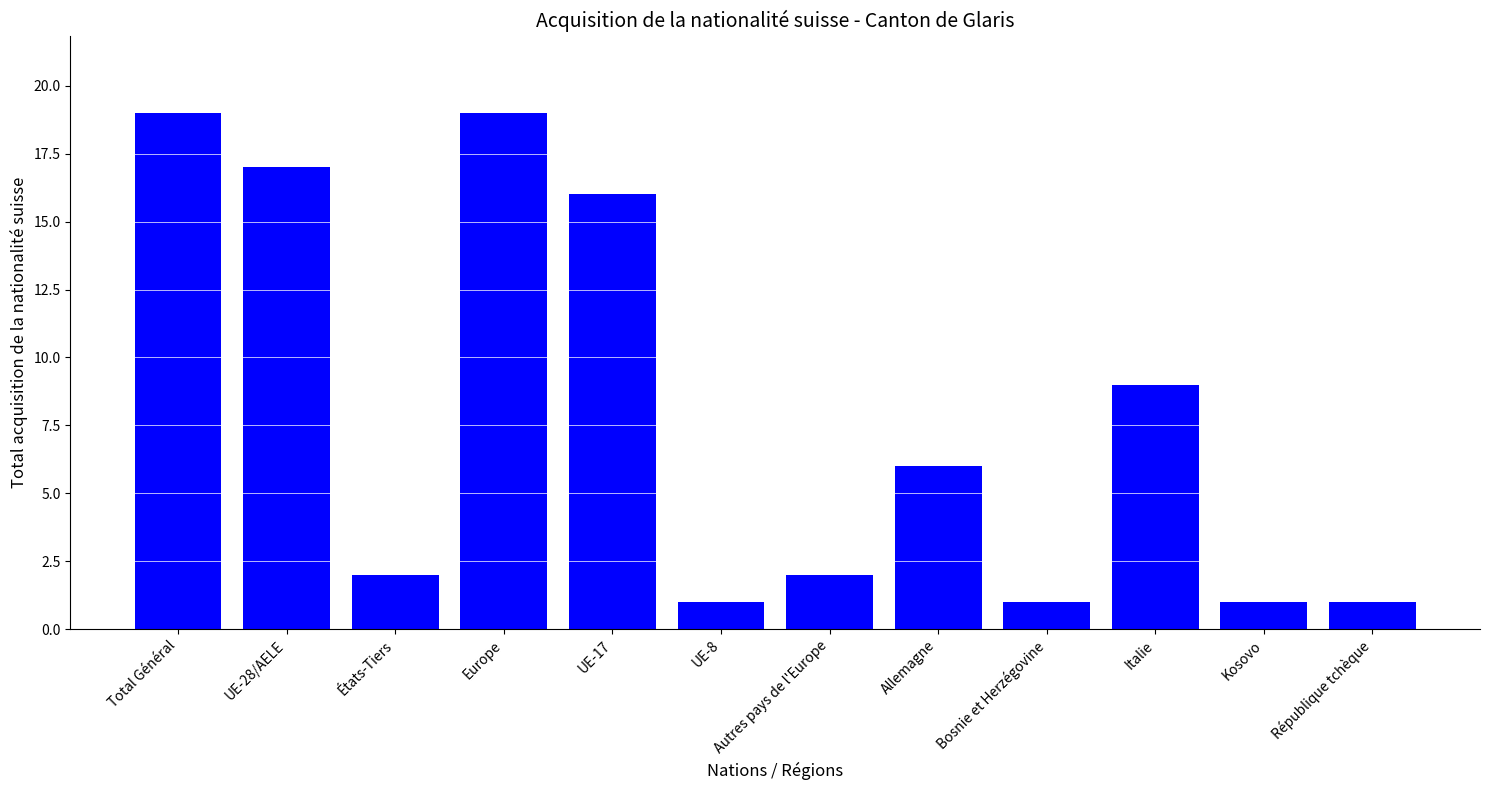

Where does the data first go above 6?

Total Général